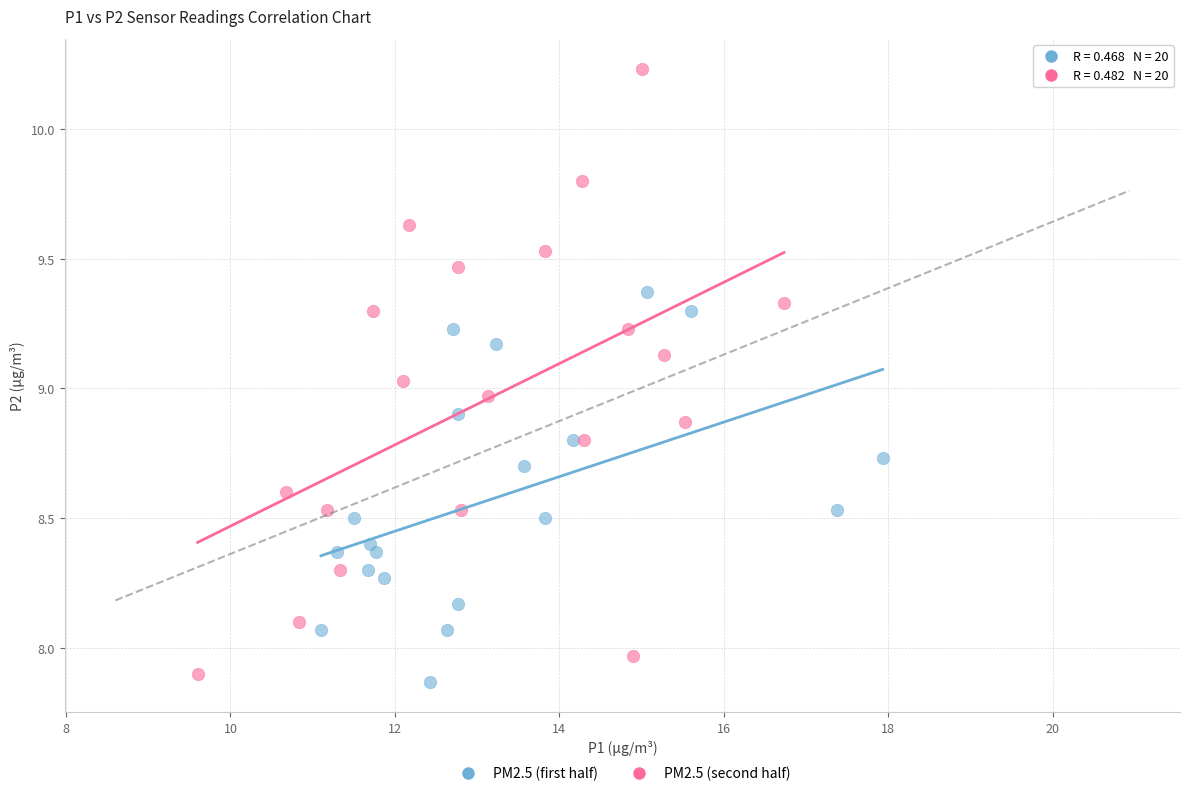

What are all the series names shown in the legend?

PM2.5 (first half), PM2.5 (second half)